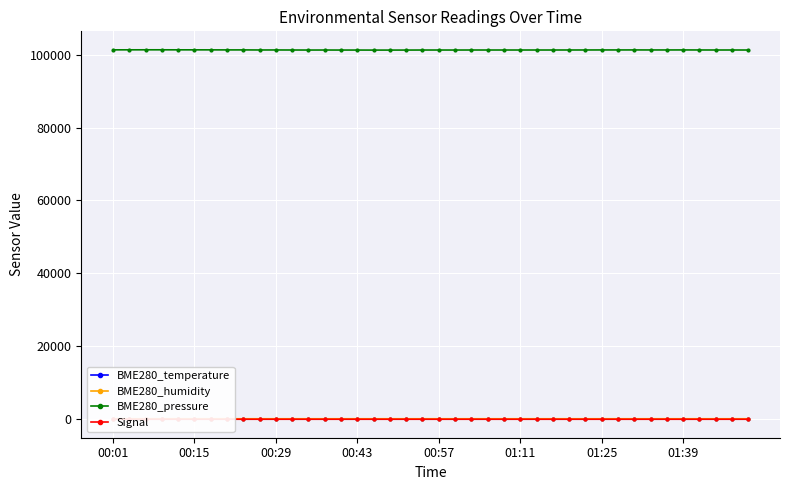

At which label does BME280_humidity first exceed 54?

00:01